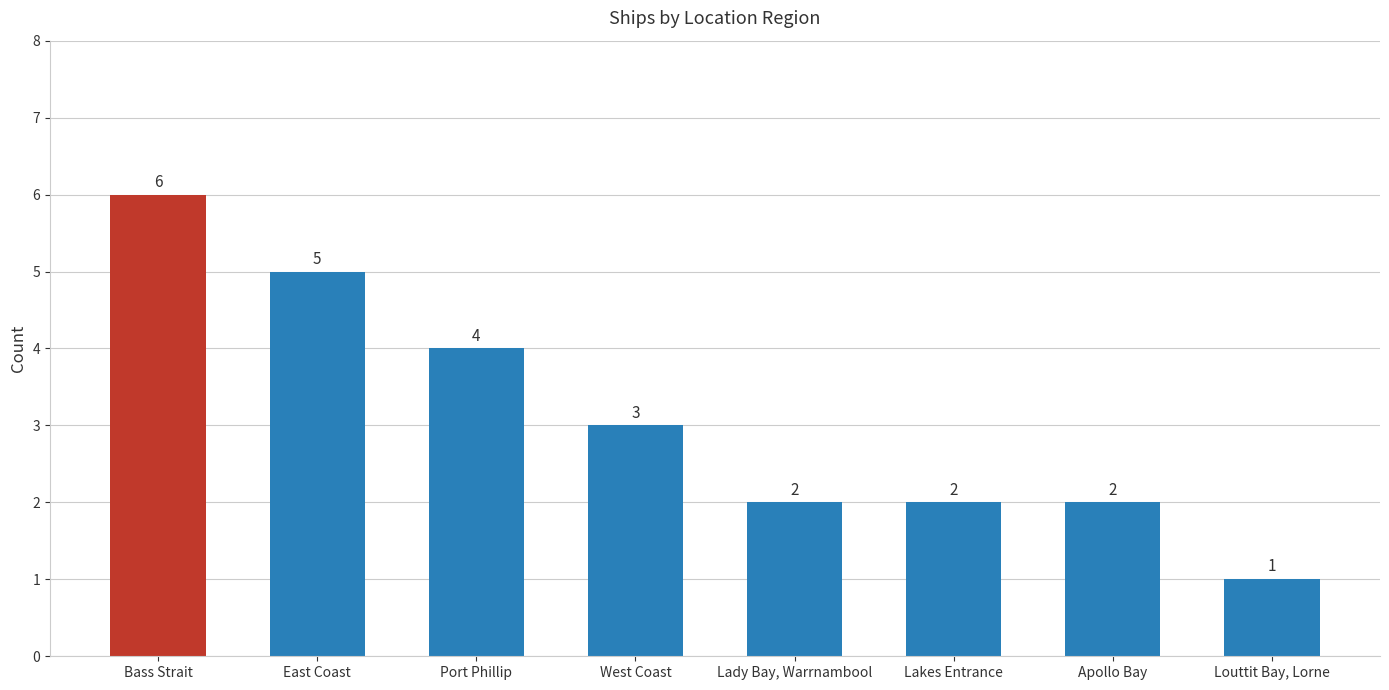

What is the average value?

3